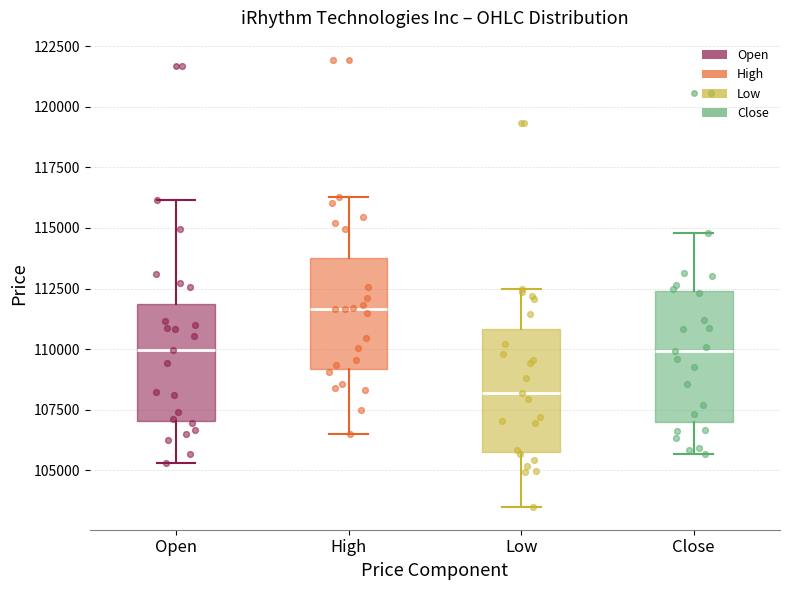

Reading left to right, read every box against the y-axis: the position of its median line, the range the box covers, and the ends of its whiskers. The values are not printed on the chart, so give them approximately, as read against the axis.

Open: median 110000, box 107000 to 112000, whiskers 105500 to 116000
High: median 111500, box 109000 to 114000, whiskers 106500 to 116500
Low: median 108000, box 106000 to 111000, whiskers 103500 to 112500
Close: median 110000, box 107000 to 112500, whiskers 105500 to 115000